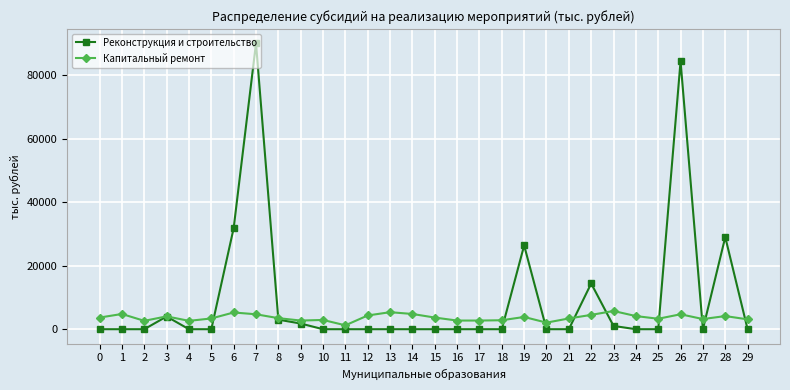

How many data points in Капитальный ремонт are less than 3667?

15